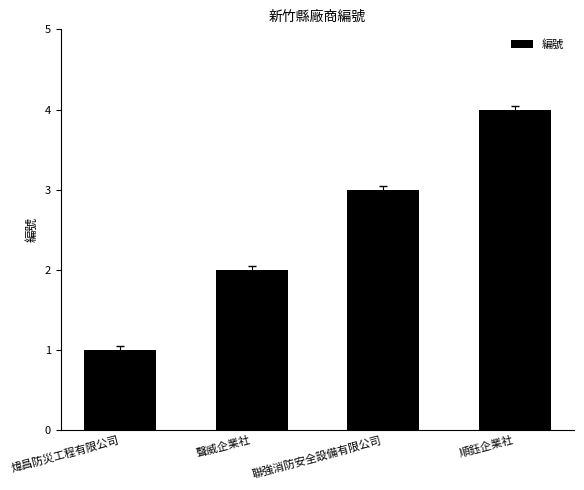

What is the change in value from 煒昌防災工程有限公司 to 順鈺企業社?

+3